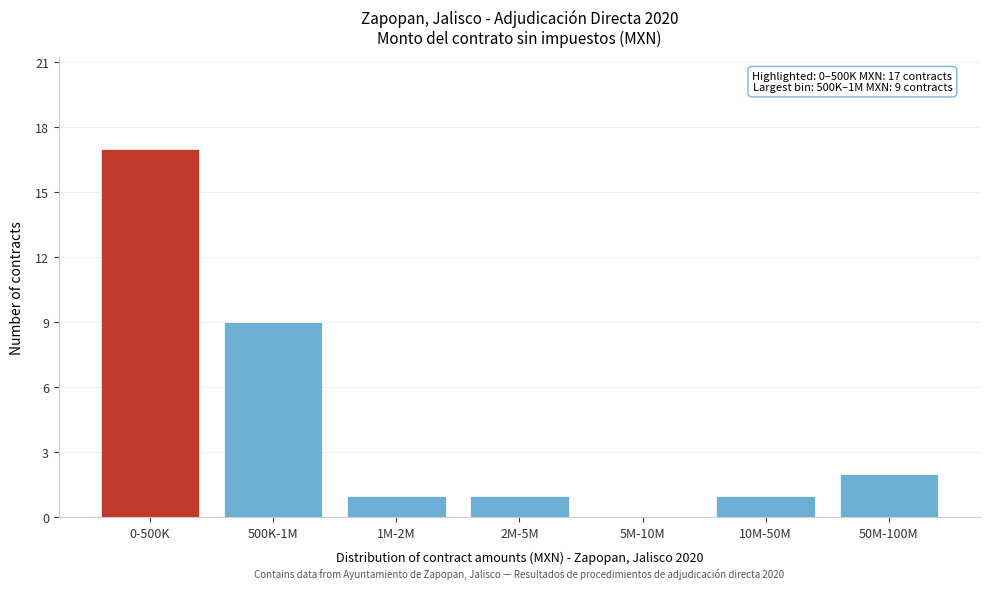

Reading left to right, list all the values displayed in this chart.

0-500K=17	500K-1M=9	1M-2M=1	2M-5M=1	5M-10M=0	10M-50M=1	50M-100M=2